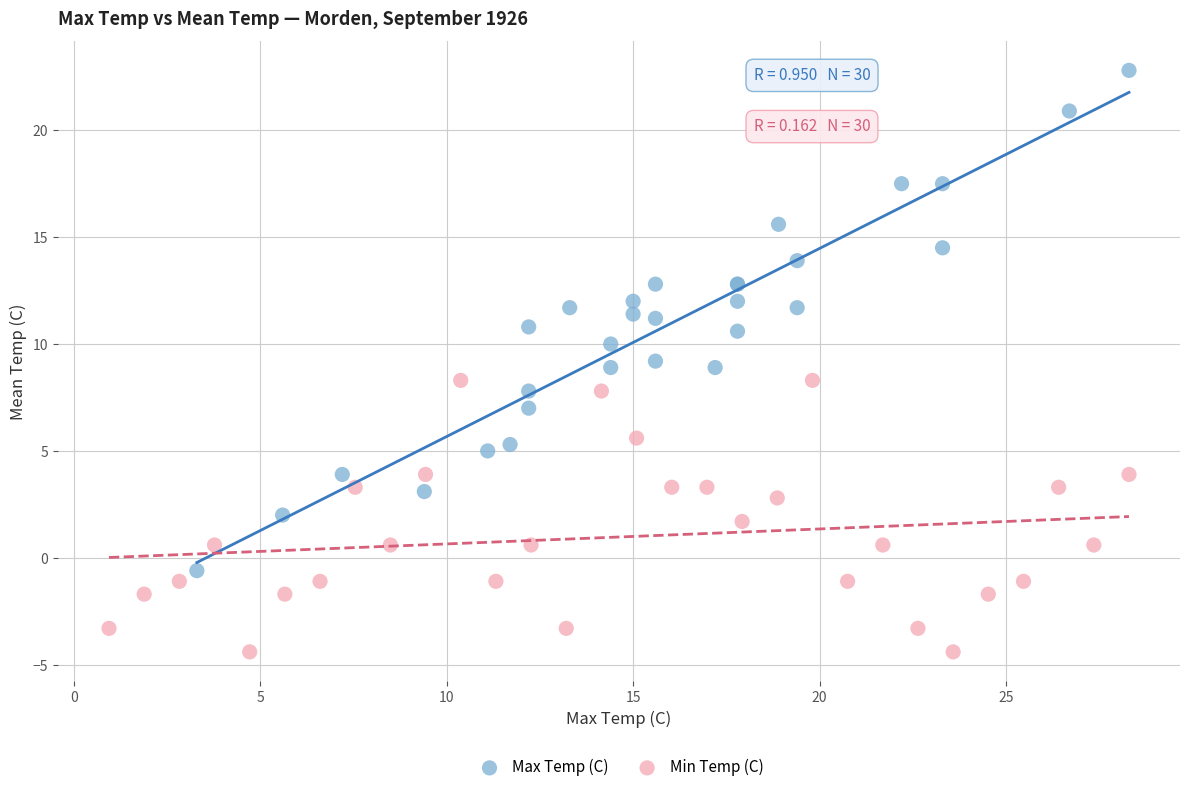

Which series reaches the maximum Y coordinate?

Max Temp (C)